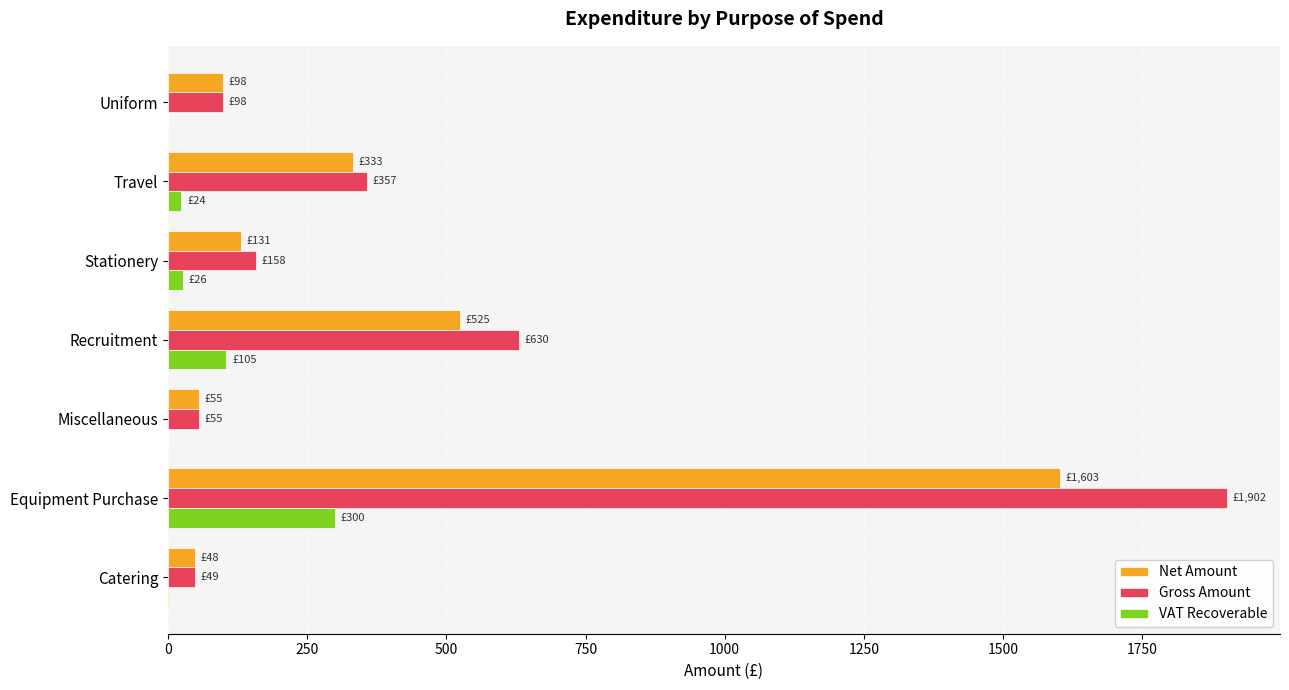

The Gross Amount series shows 98.0 at Uniform. True or false?

True